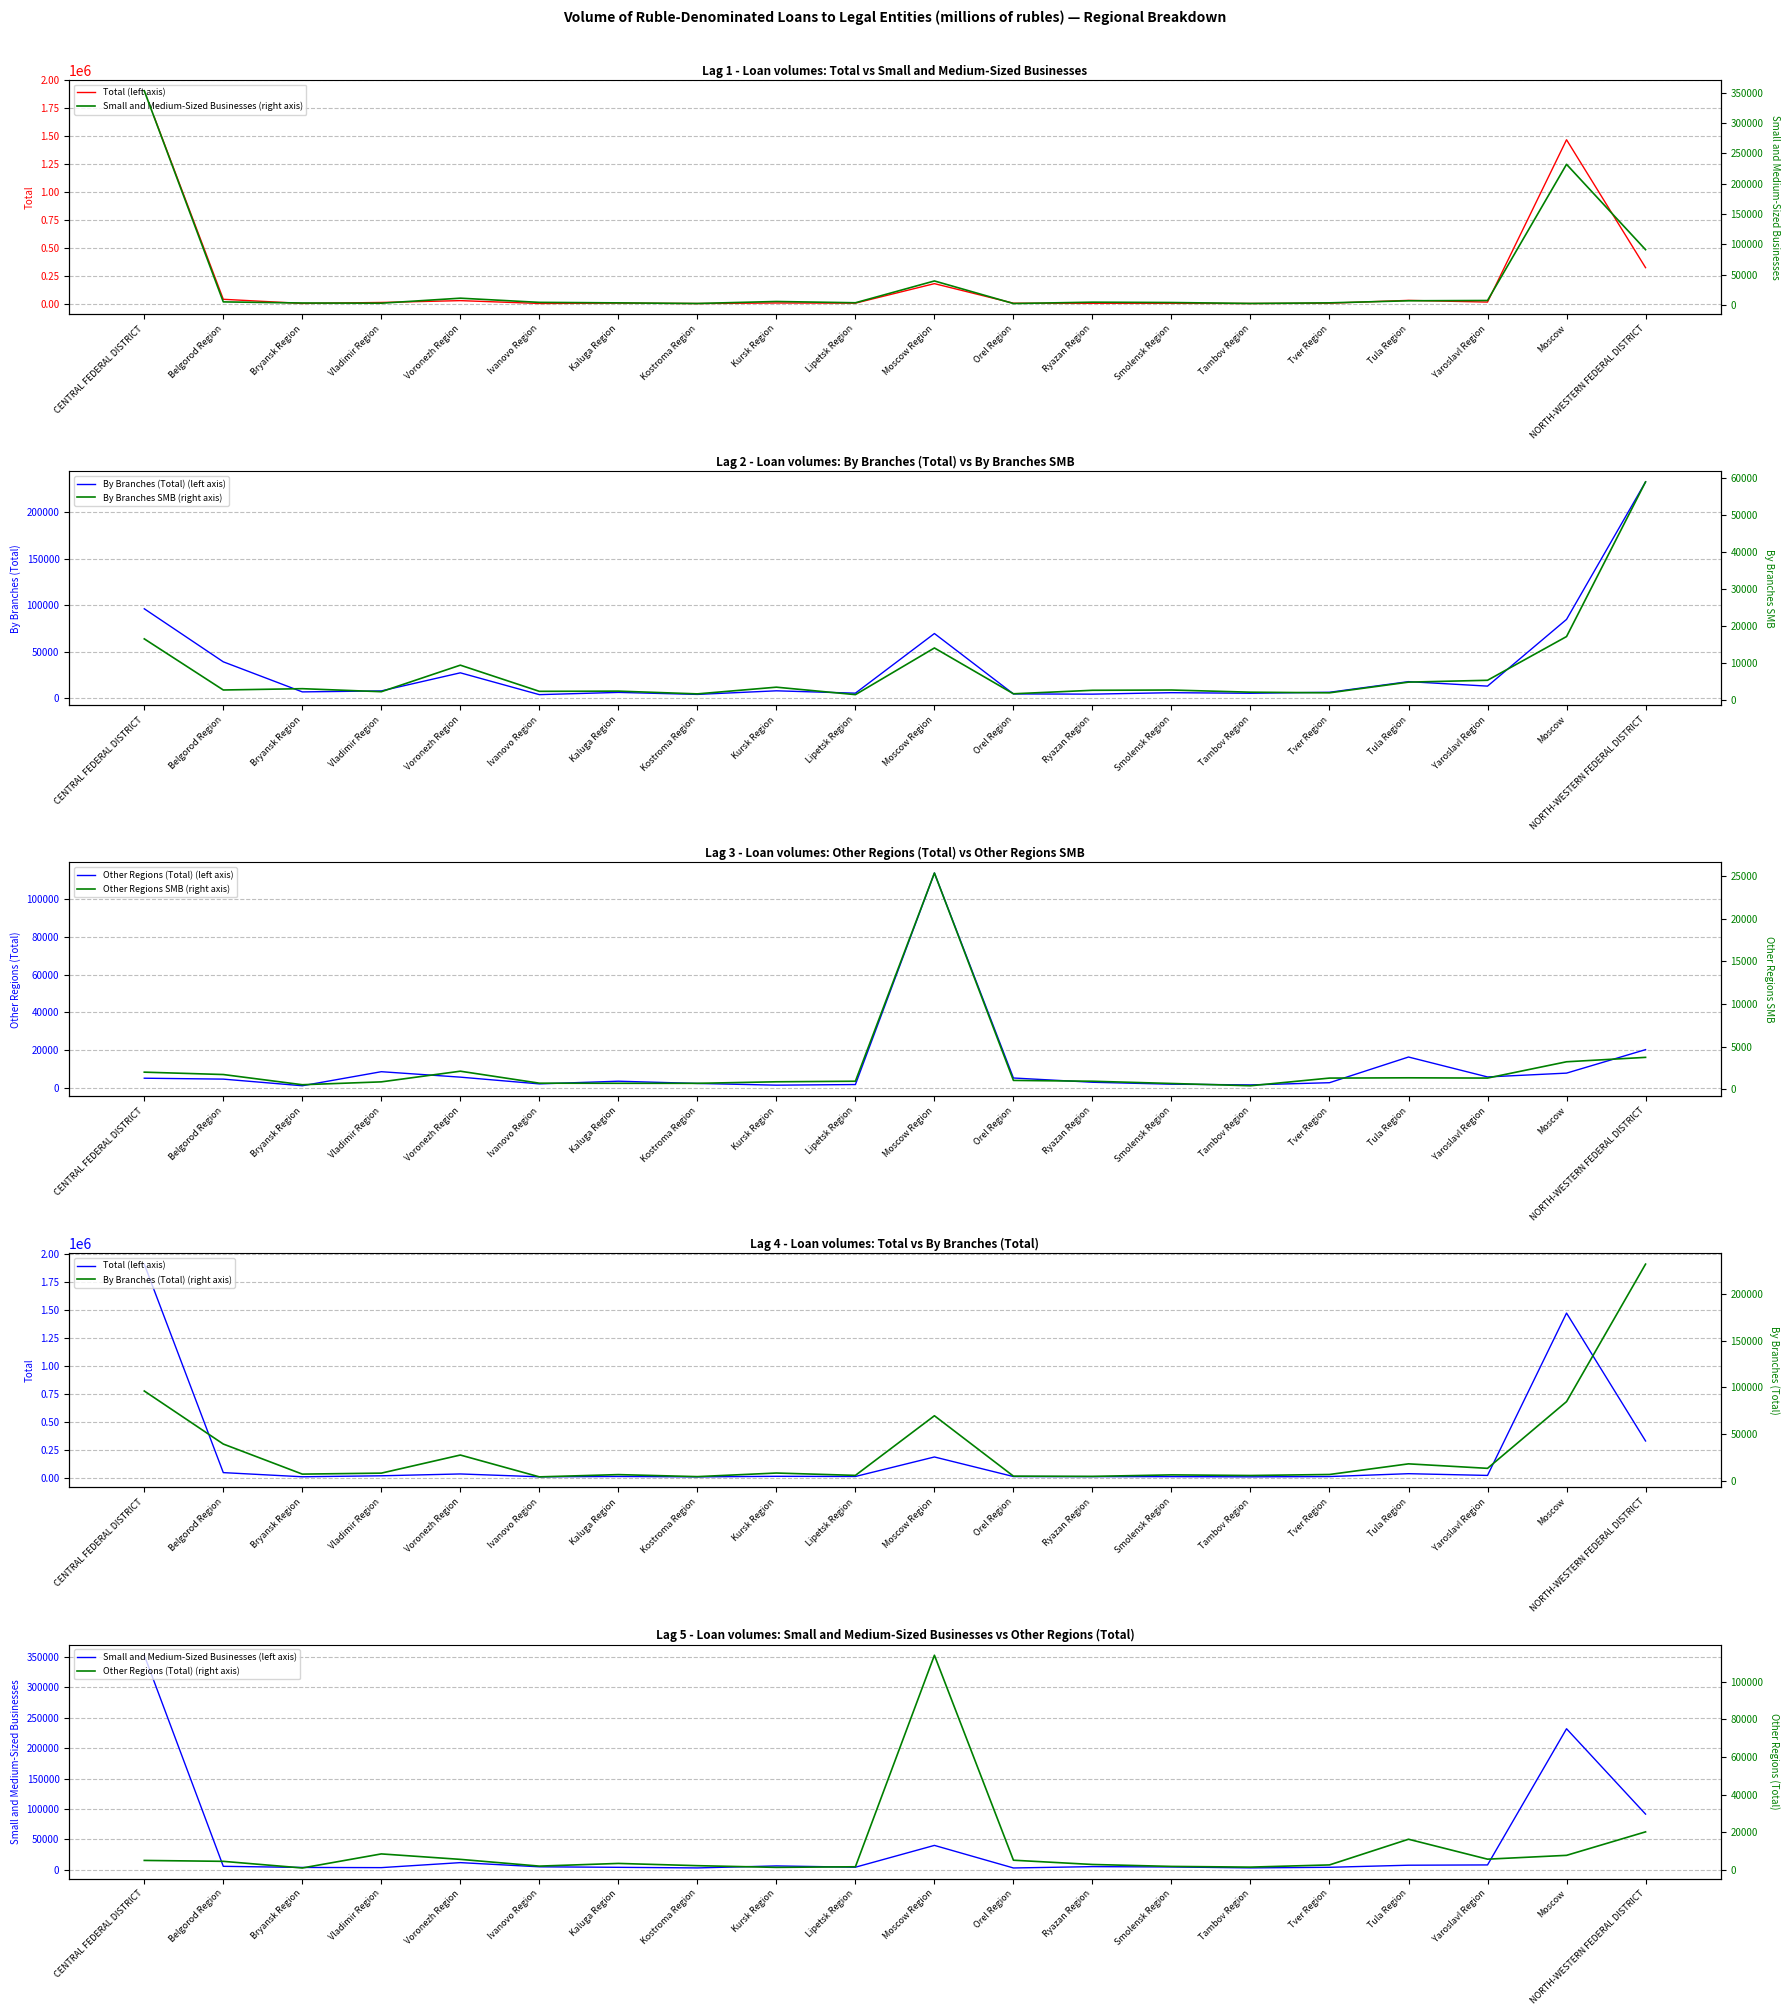

At which category is the sum across all series the highest?

CENTRAL FEDERAL DISTRICT